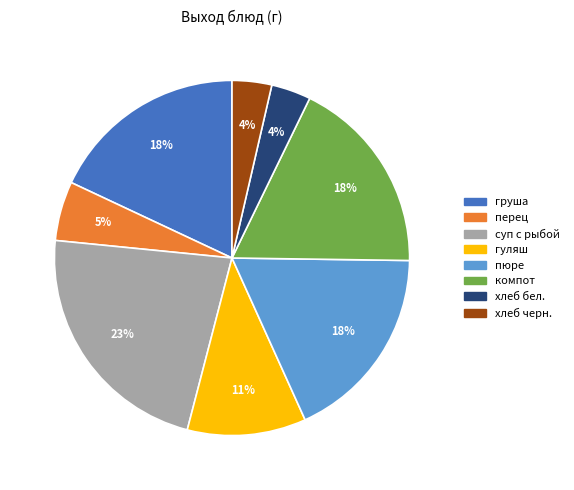

Does any single category account for the majority?

No